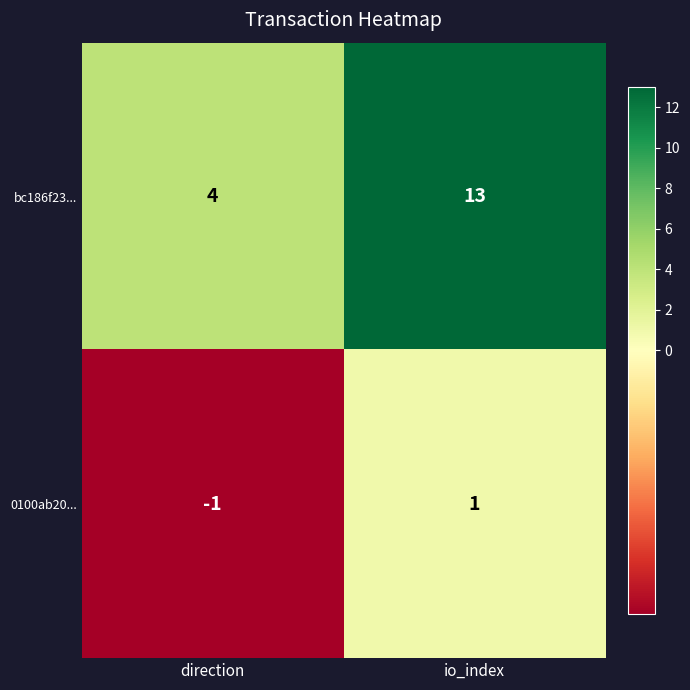

Between direction and io_index, which series saw the biggest shift?

bc186f23...